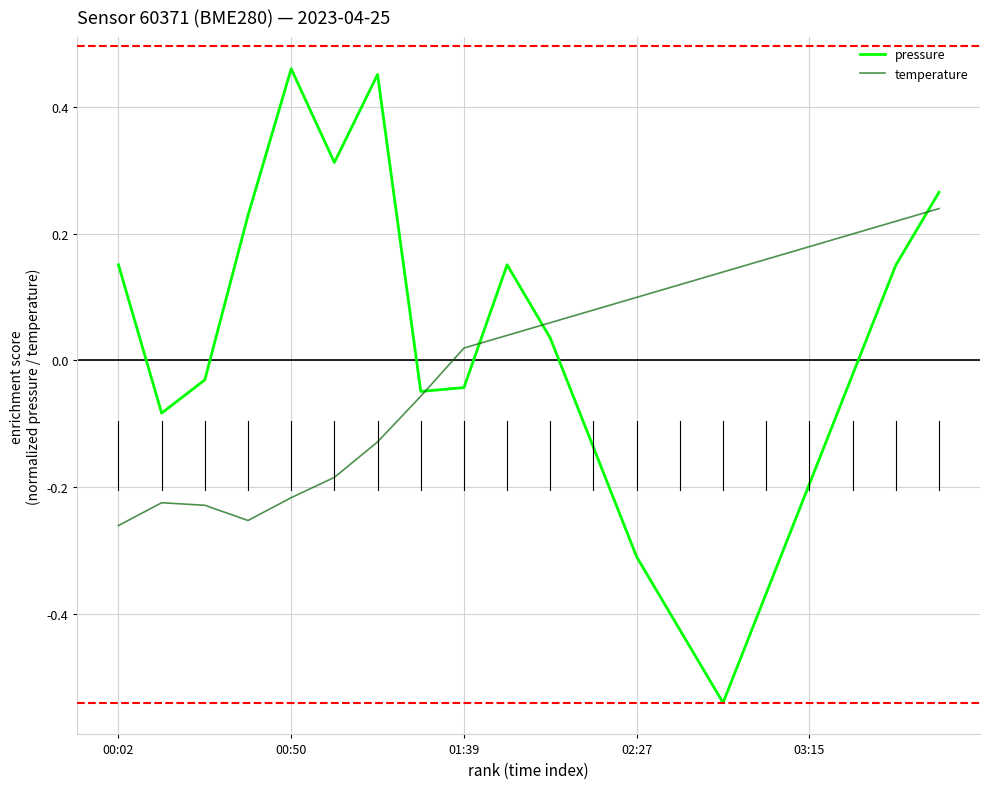

Which series has the widest spread of values?

pressure